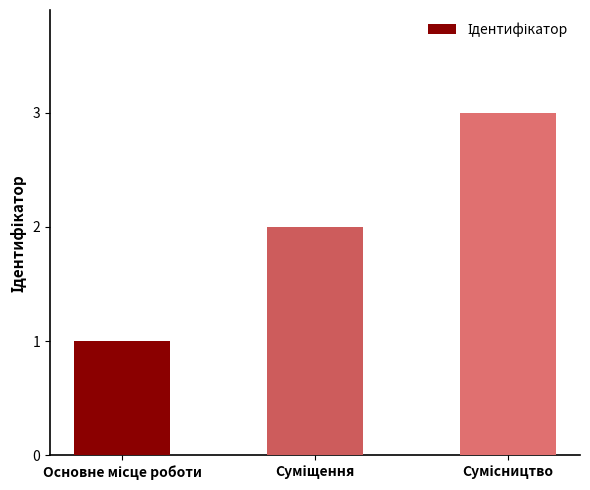

What is the sum of all values?

6